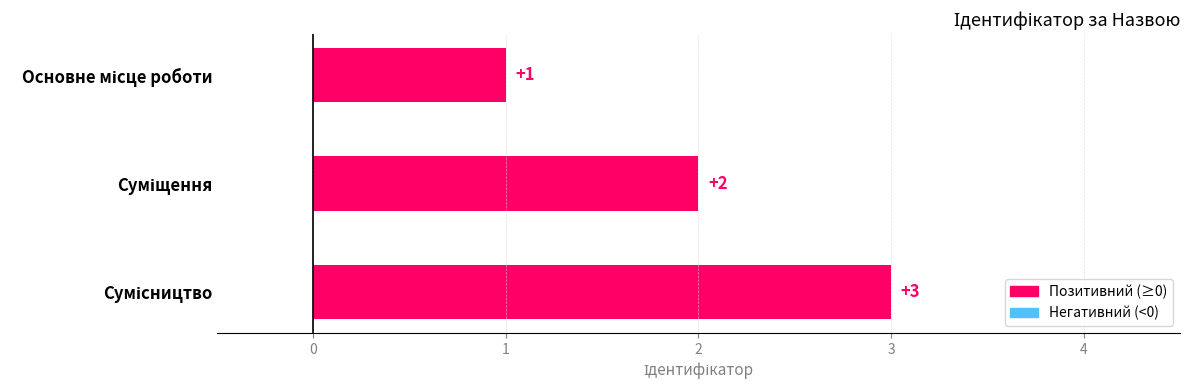

What is the maximum value shown in the chart?

3